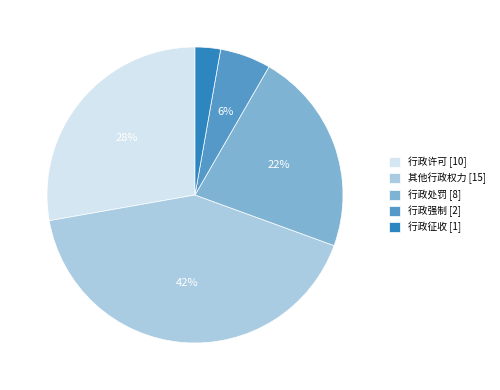

Which slice is the smallest?

行政征收 [1]